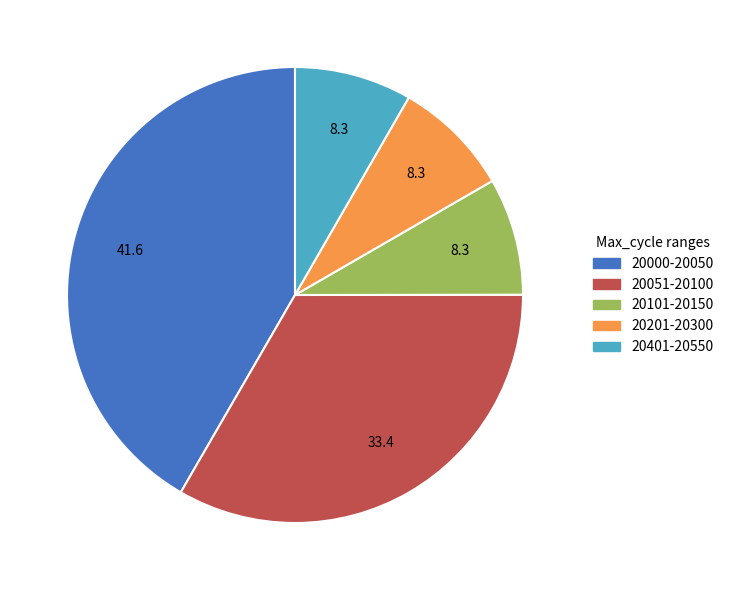

Which slice is the largest?

20000-20050